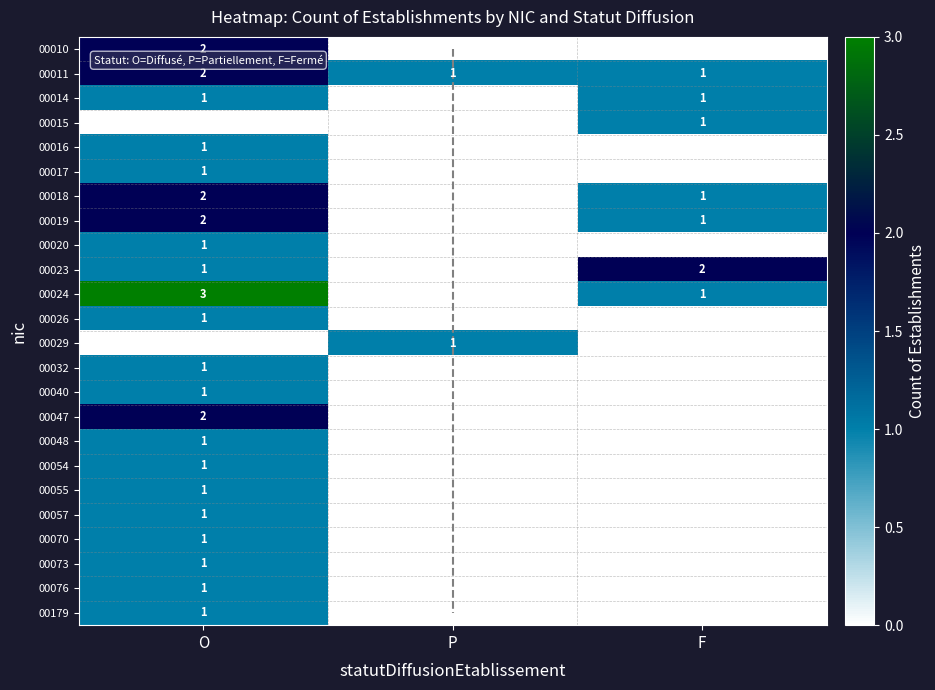

Reading right to left, extract all data points from this chart.

00010: 0	0	2
00011: 1	1	2
00014: 1	0	1
00015: 1	0	0
00016: 0	0	1
00017: 0	0	1
00018: 1	0	2
00019: 1	0	2
00020: 0	0	1
00023: 2	0	1
00024: 1	0	3
00026: 0	0	1
00029: 0	1	0
00032: 0	0	1
00040: 0	0	1
00047: 0	0	2
00048: 0	0	1
00054: 0	0	1
00055: 0	0	1
00057: 0	0	1
00070: 0	0	1
00073: 0	0	1
00076: 0	0	1
00179: 0	0	1